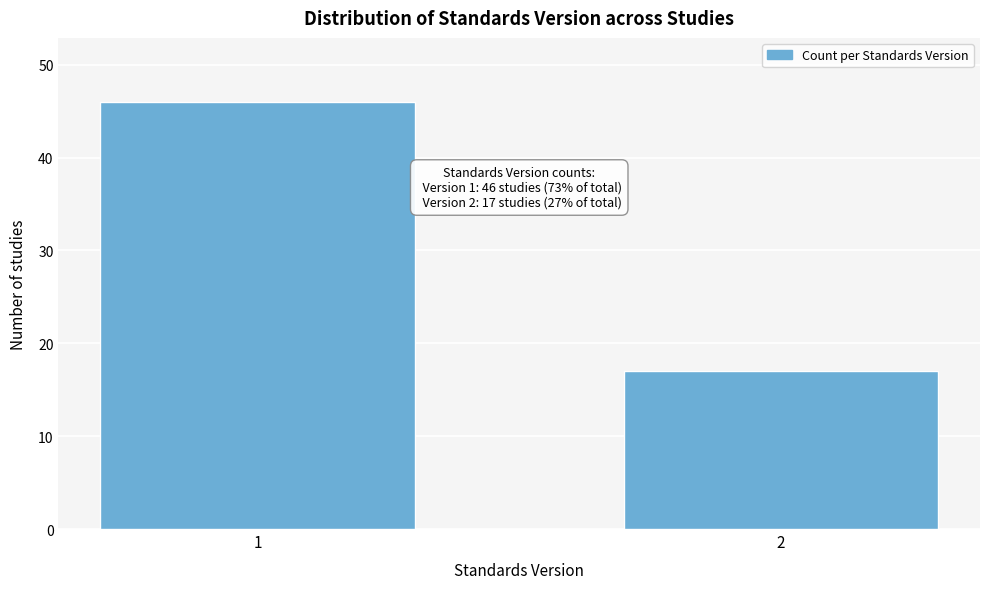

Reading left to right, what are all the values shown in this chart?

46	17